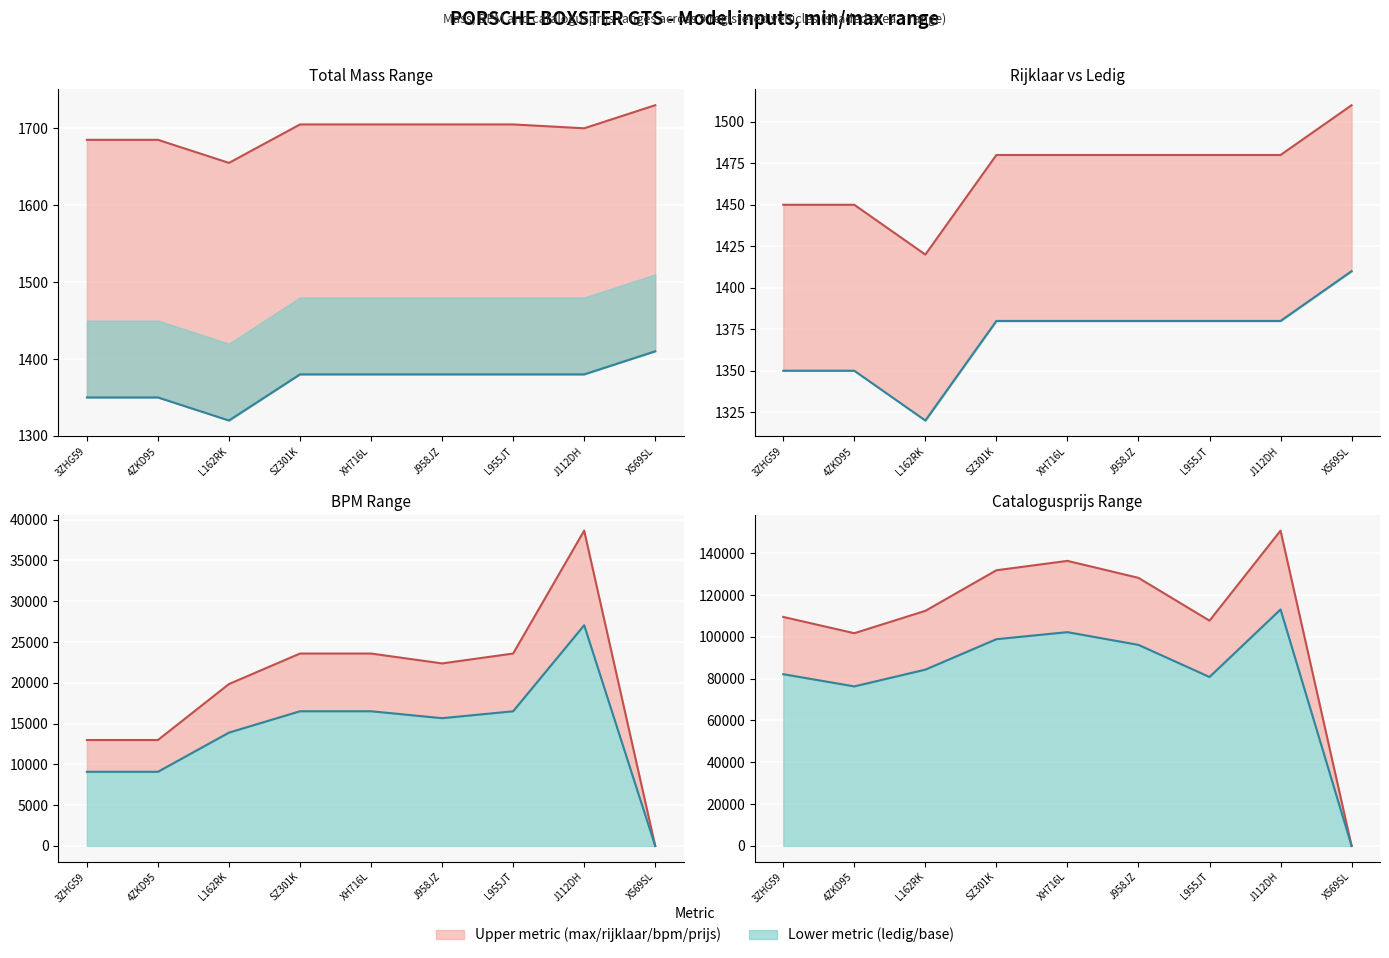

What is the difference between the maximum and minimum values in the massa_rijklaar series?

90